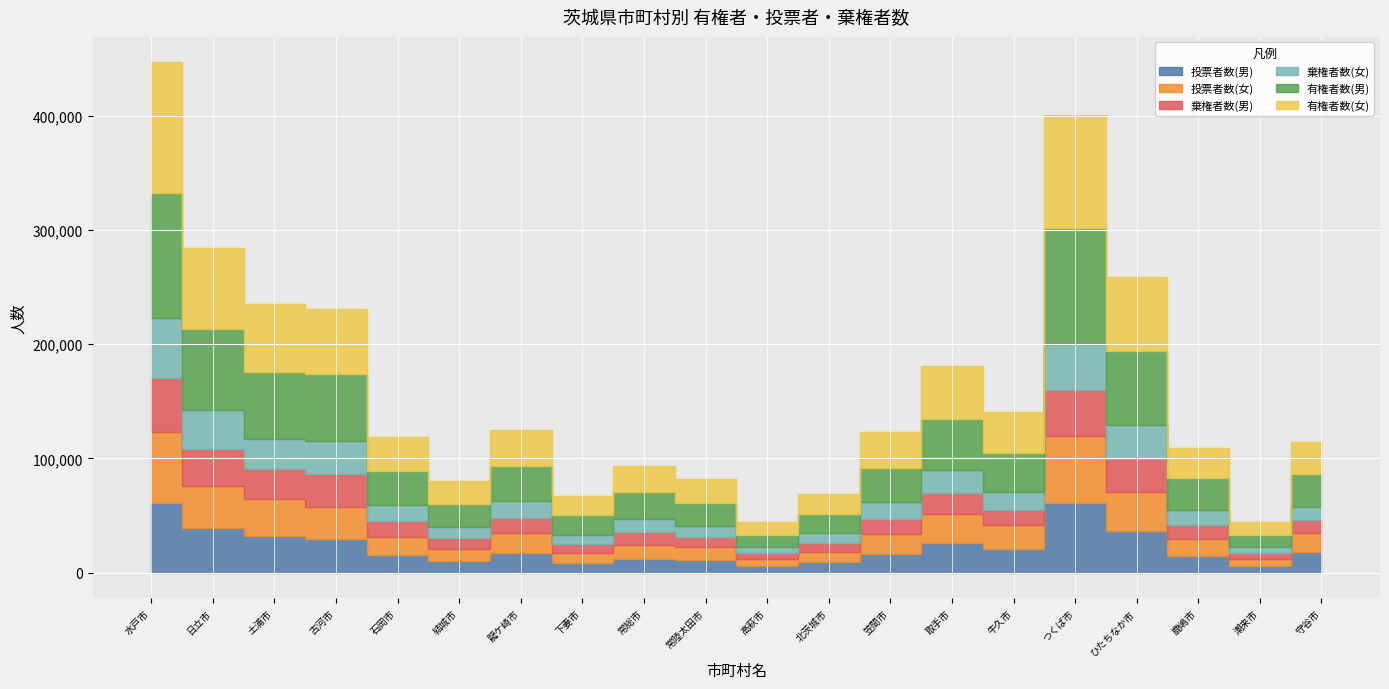

What is the minimum value for 投票者数(男)?

6051